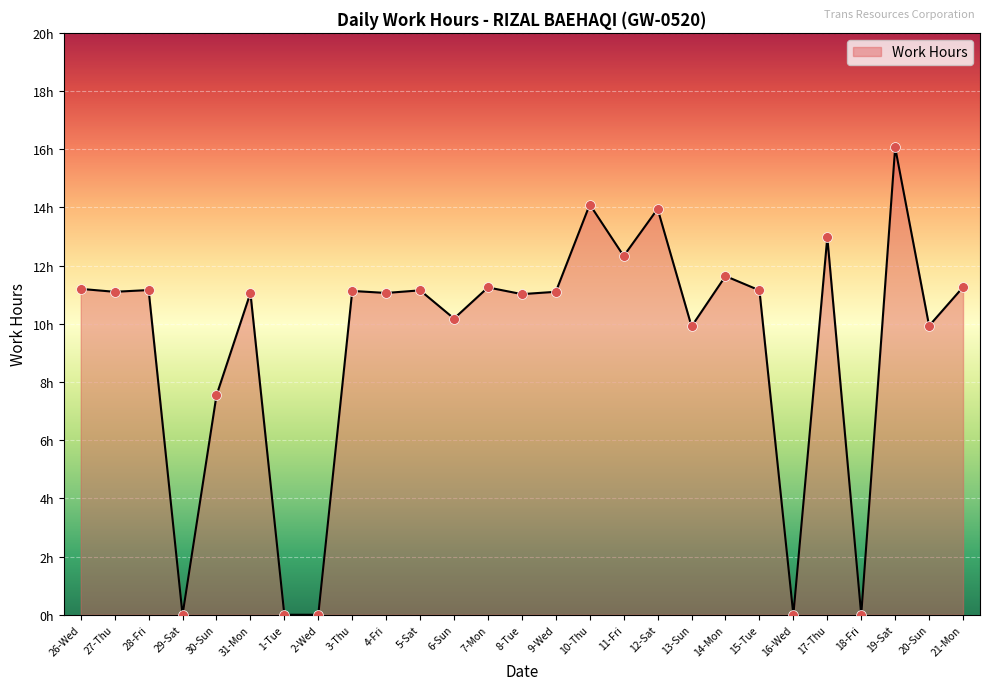

Approximately how many times larger is the value at 3-Thu compared to 17-Thu?

0.9